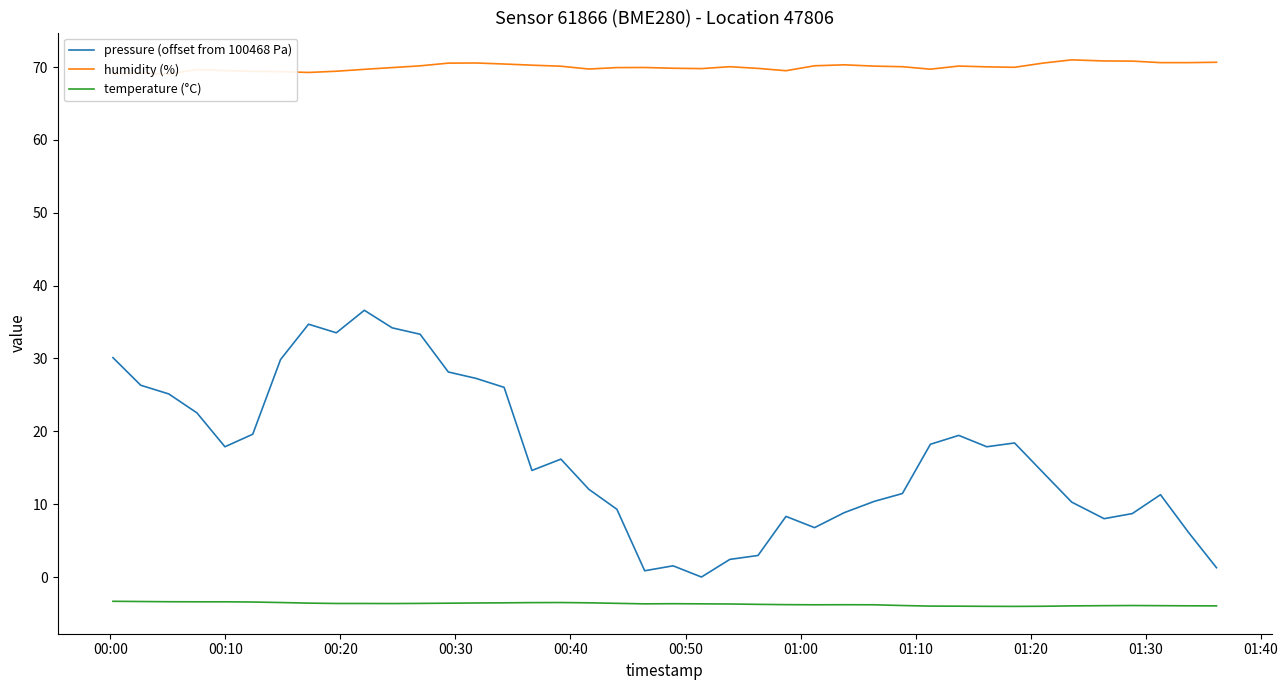

Reading right to left, list all the values displayed in this chart.

pressure (offset from 100468 Pa): 1.3	6.1	11.3	8.7	8.0	10.3	14.2	18.4	17.9	19.4	18.2	11.5	10.4	8.8	6.8	8.3	3.0	2.4	0.0	1.5	0.9	9.3	12.0	16.2	14.6	26.0	27.3	28.1	33.3	34.2	36.6	33.5	34.7	29.9	19.6	17.9	22.5	25.1	26.3	30.1
humidity (%): 70.7	70.6	70.6	70.8	70.8	71.0	70.5	70.0	70.0	70.1	69.7	70.0	70.1	70.3	70.2	69.5	69.8	70.0	69.8	69.8	69.9	69.9	69.7	70.1	70.2	70.4	70.5	70.5	70.2	69.9	69.7	69.4	69.2	69.4	69.4	69.5	69.7	69.0	69.1	69.0
temperature (°C): -4.0	-4.0	-3.9	-3.9	-3.9	-4.0	-4.0	-4.0	-4.0	-4.0	-4.0	-3.9	-3.8	-3.8	-3.8	-3.8	-3.8	-3.7	-3.7	-3.7	-3.7	-3.6	-3.5	-3.5	-3.5	-3.5	-3.6	-3.6	-3.6	-3.6	-3.6	-3.6	-3.6	-3.5	-3.4	-3.4	-3.4	-3.4	-3.4	-3.3